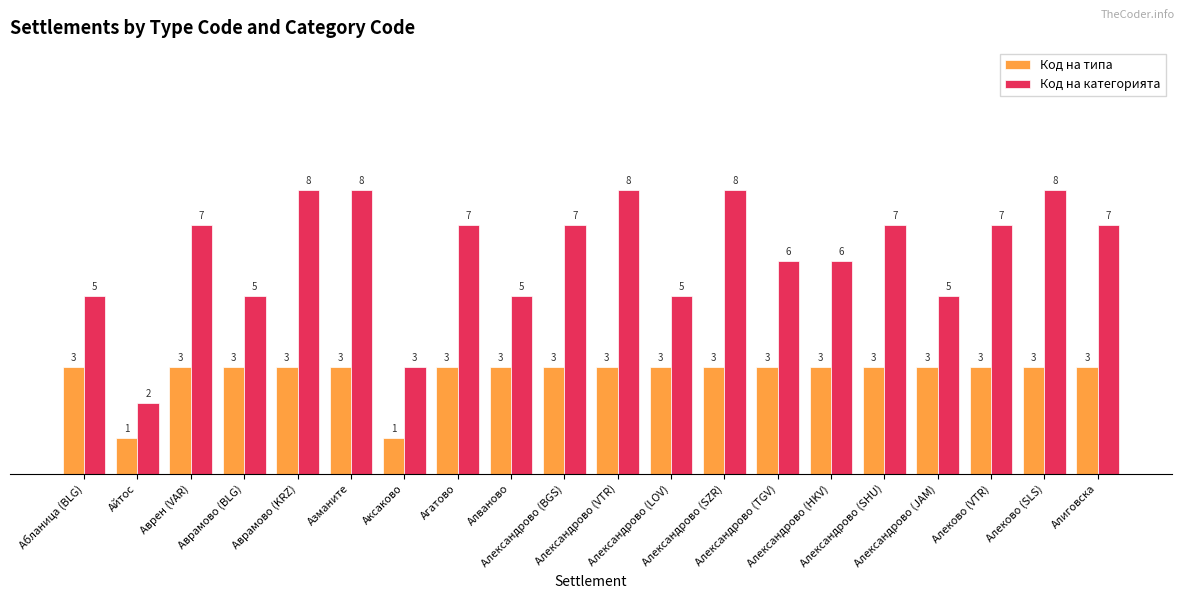

What is the value of the Код на типа bar at the 13th from the left?

3